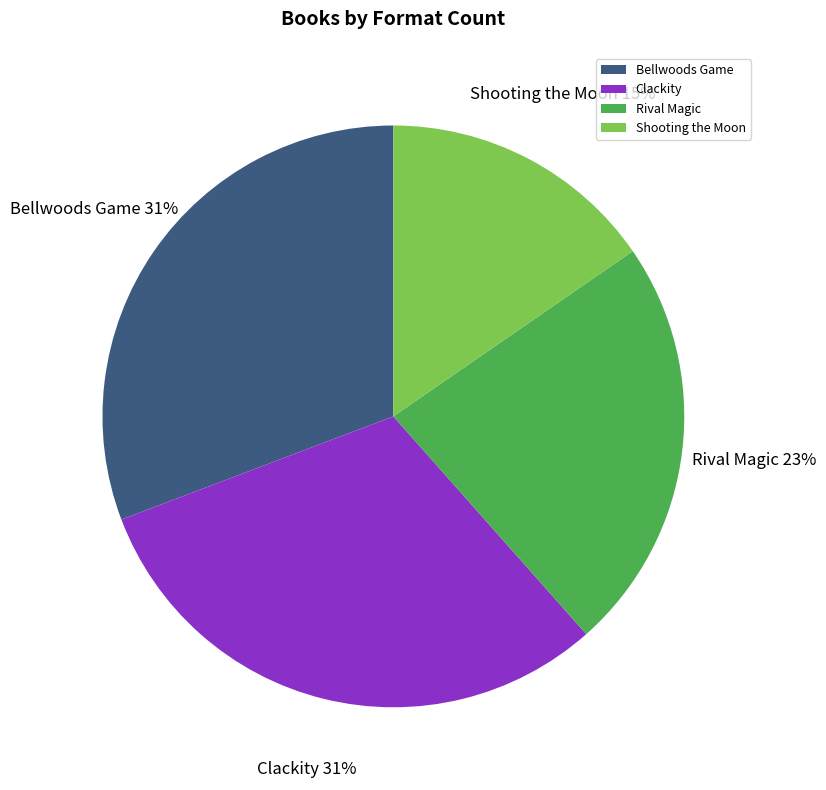

Which category has the smallest portion of the pie?

Shooting the Moon